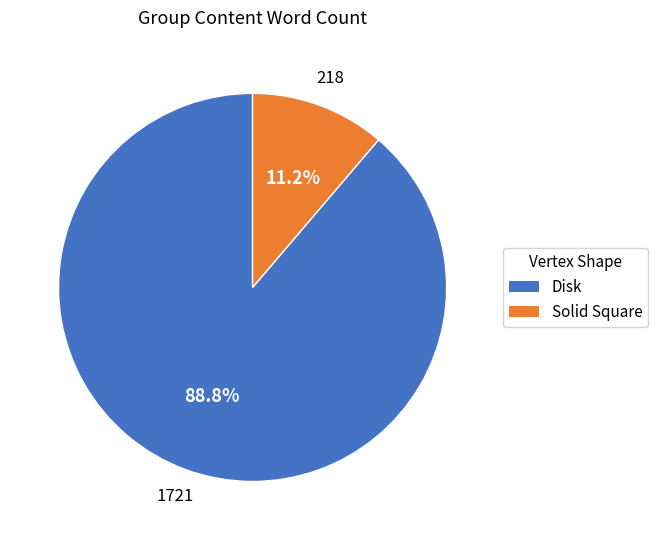

Count the number of slices in the pie.

2